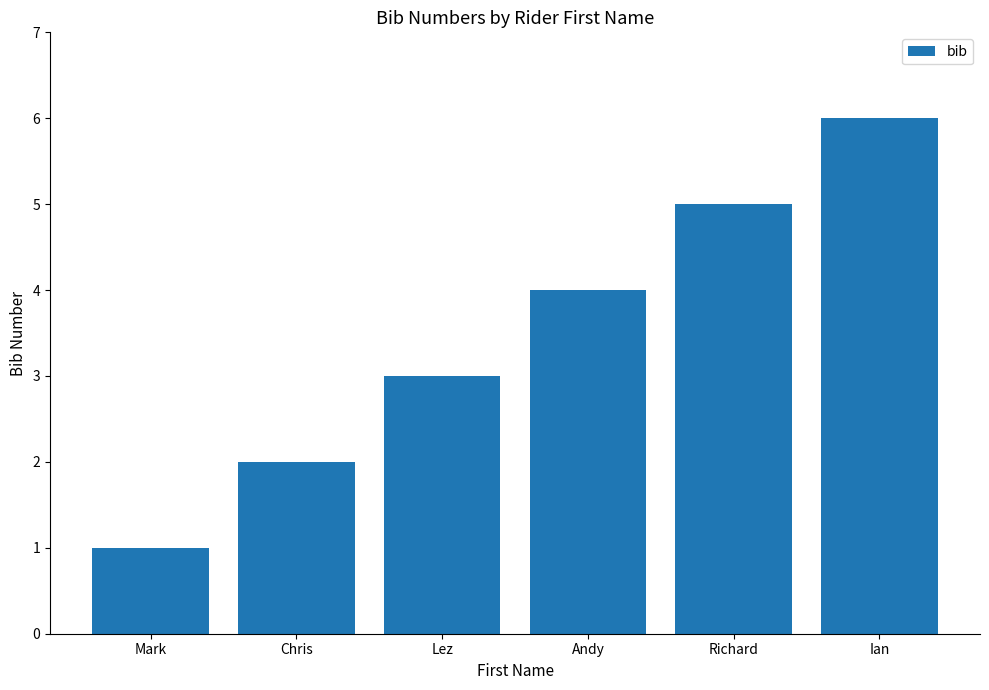

How many bars are there in total?

6